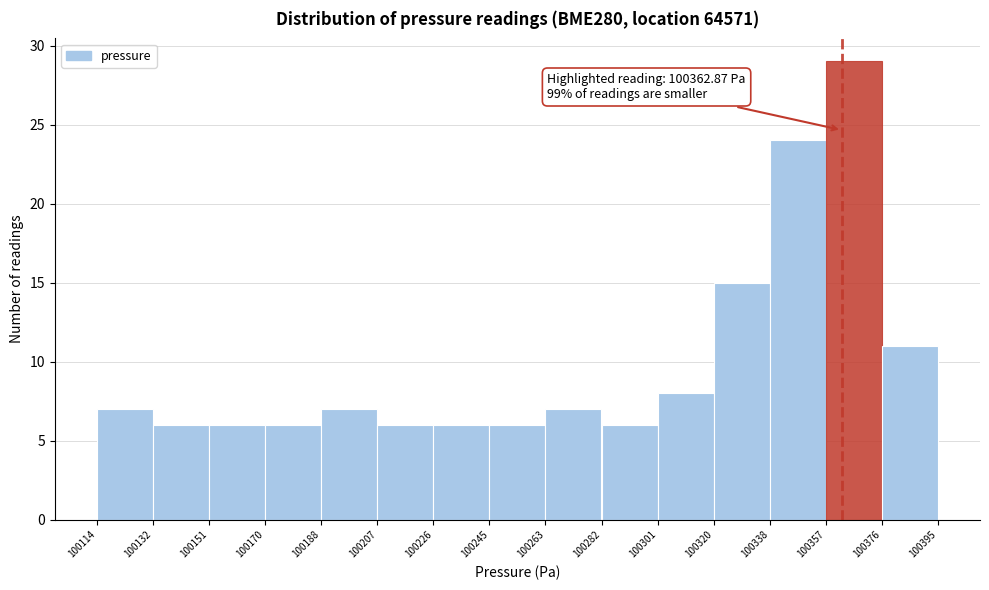

Which range on the x-axis has the tallest bar?

100357 to 100376